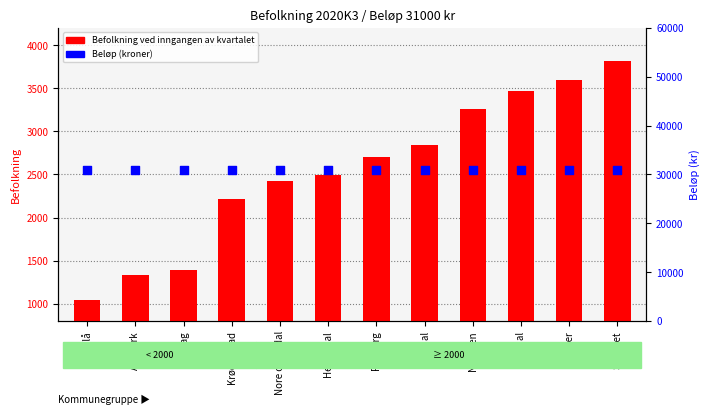

Is the value of Beløp (kroner) at Nore og Uvdal greater than the value of Befolkning ved inngangen av kvartalet at Flesberg?

Yes